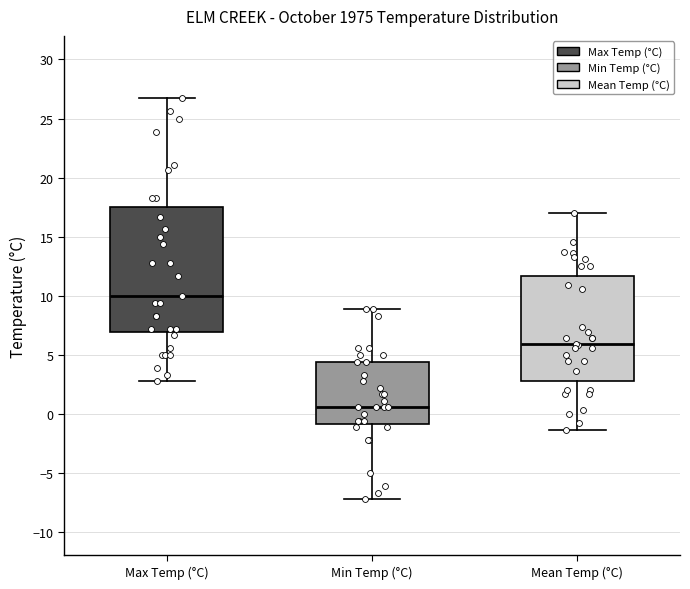

Reading left to right, read every box against the y-axis: the position of its median line, the range the box covers, and the ends of its whiskers. The values are not printed on the chart, so give them approximately, as read against the axis.

Max Temp (°C): median 10.0, box 7.0 to 17.5, whiskers 3.0 to 26.5
Min Temp (°C): median 0.5, box -1.0 to 4.5, whiskers -7.0 to 9.0
Mean Temp (°C): median 6.0, box 3.0 to 11.5, whiskers -1.5 to 17.0